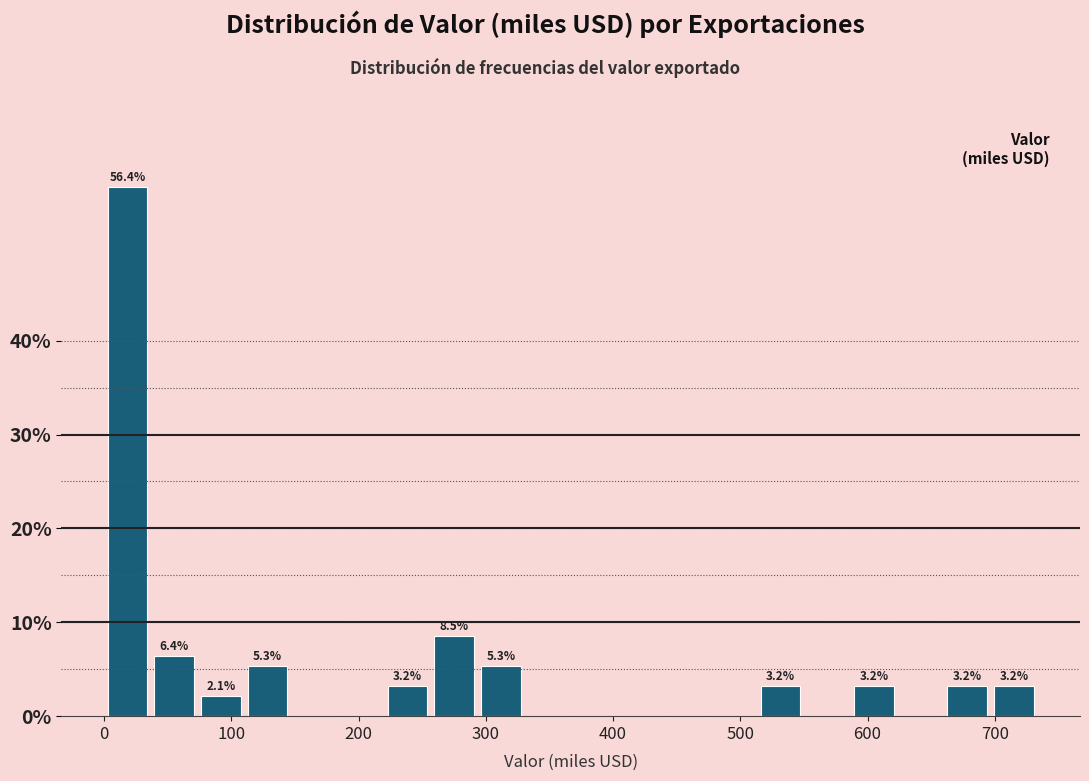

Around what value on the x-axis is the tallest bar? Give the approximate position of its centre, as read against the axis.

20